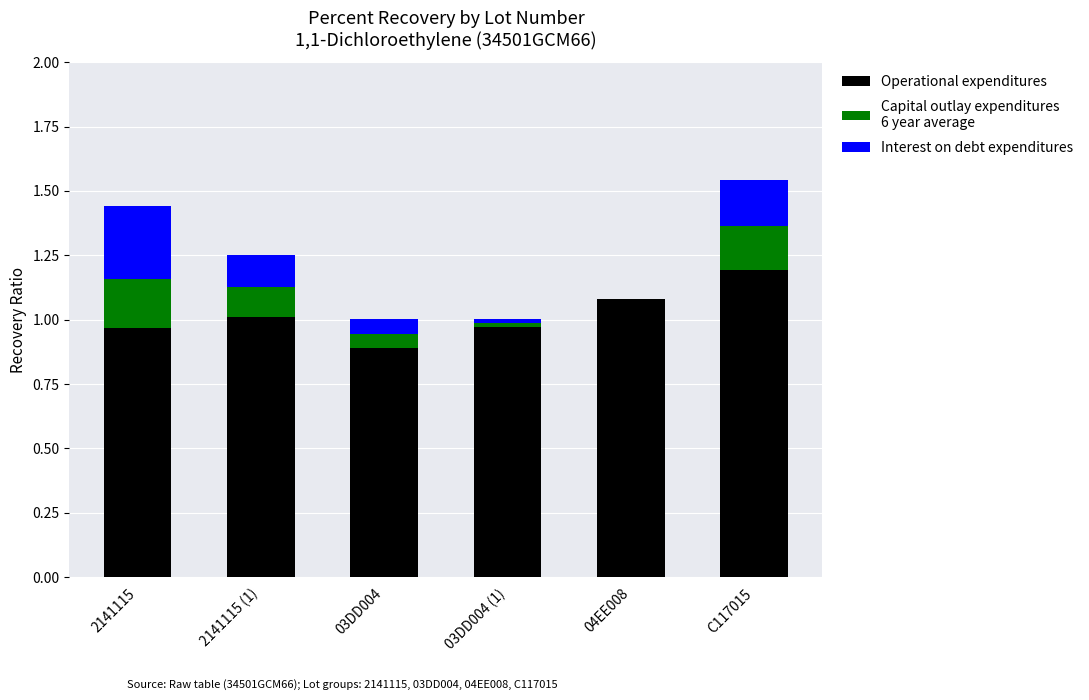

Are the bars grouped side by side (vs. stacked)?

No